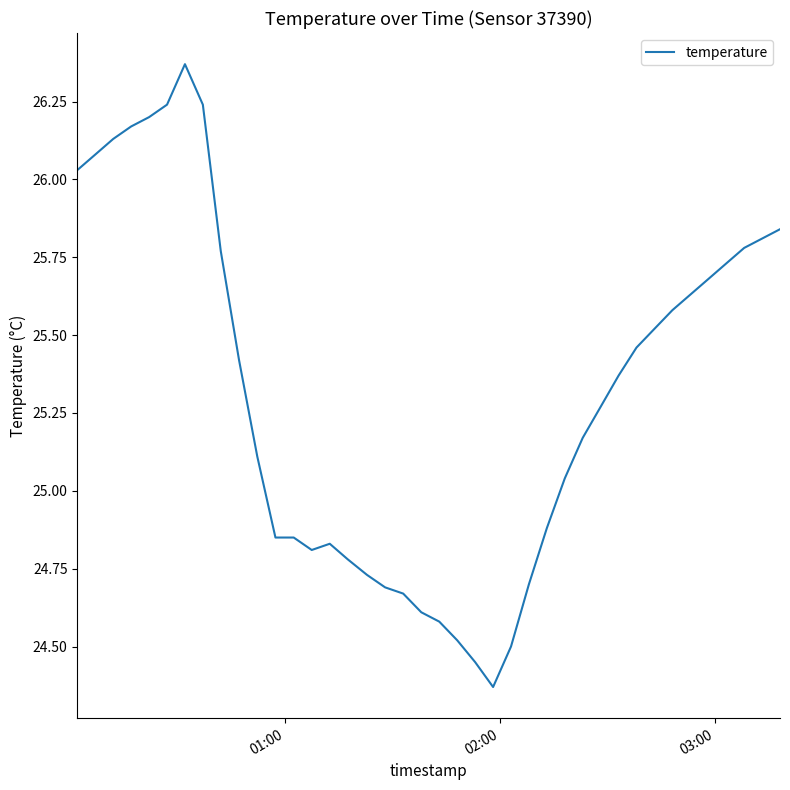

What is the sum of all values?

1012.5